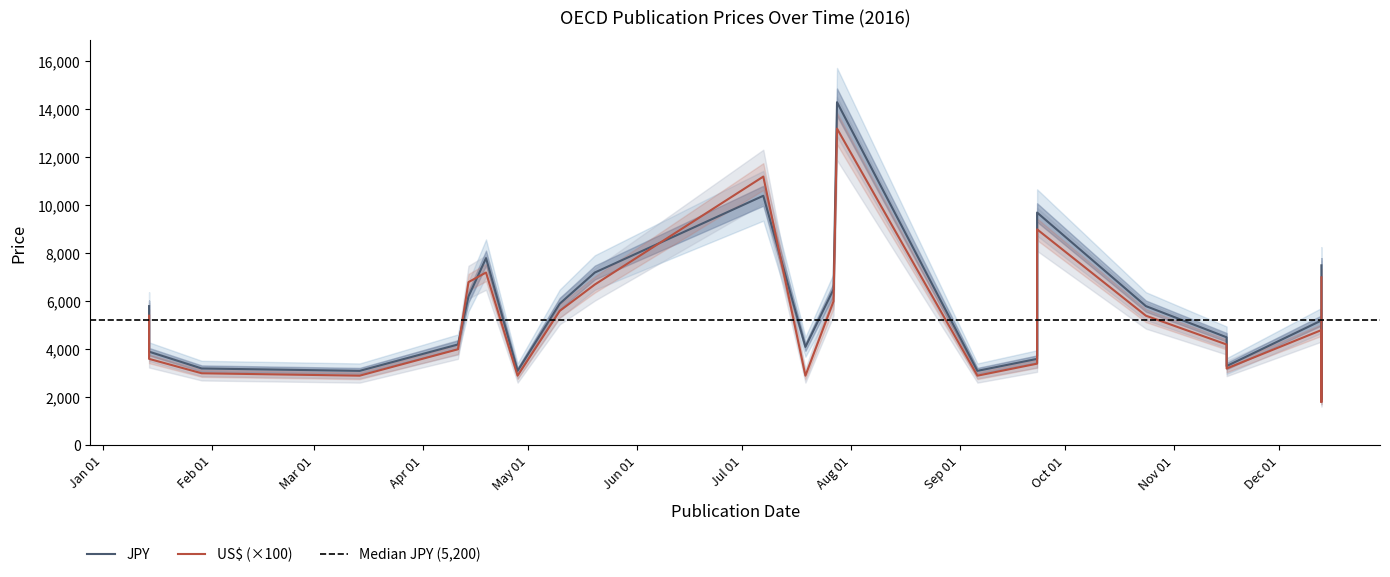

How many values in the JPY series exceed 5200?

11